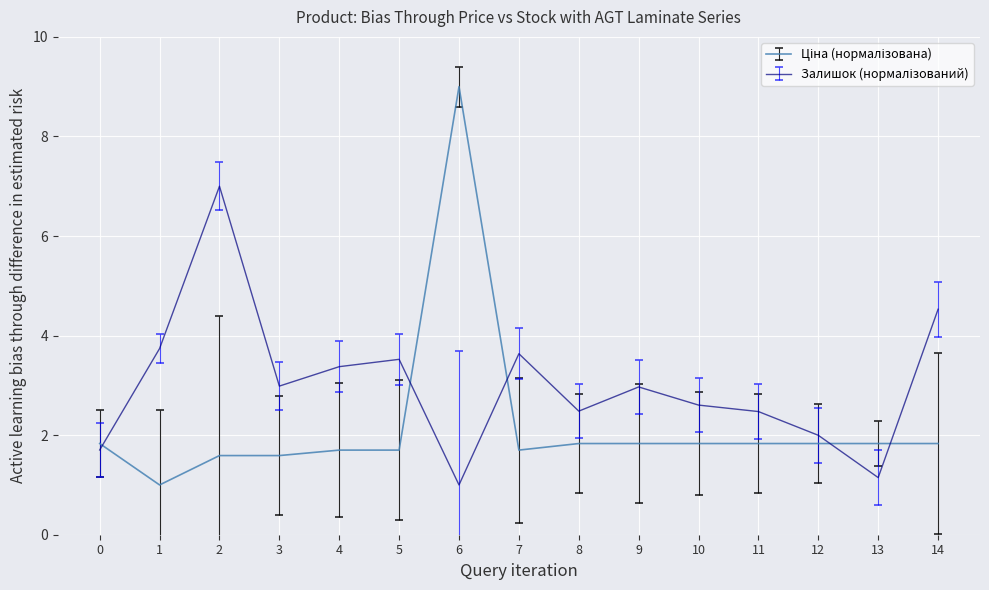

Which category has the highest value across all series?

6